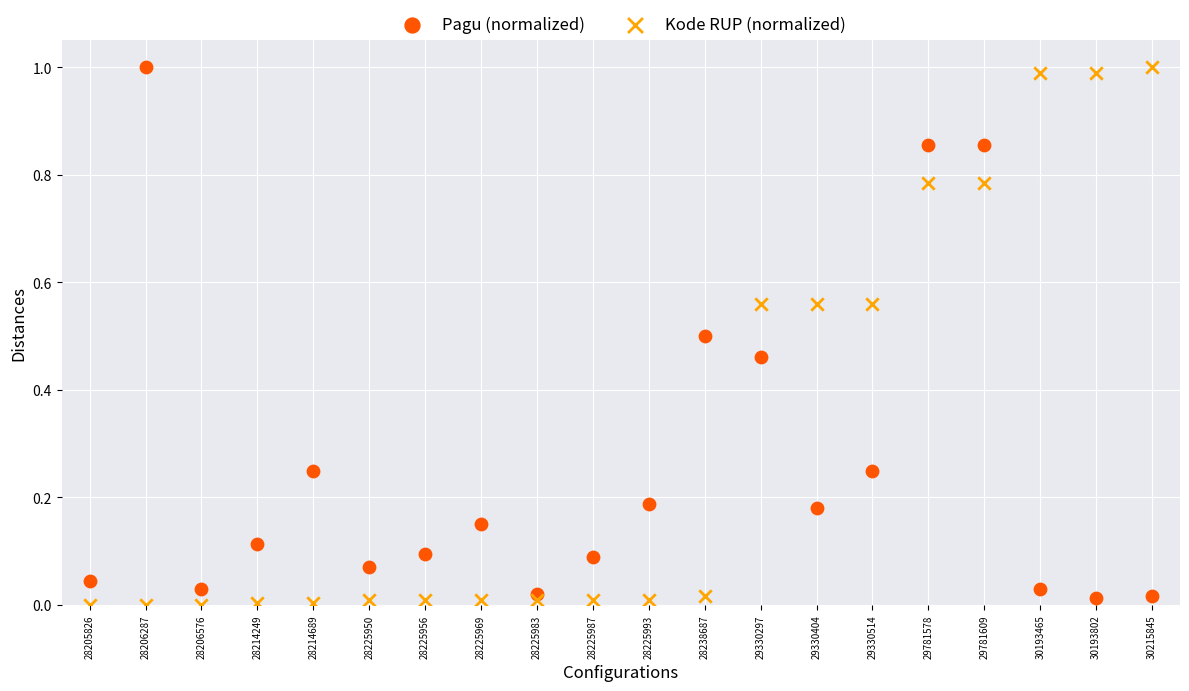

What are all the series names shown in the legend?

Pagu (normalized), Kode RUP (normalized)